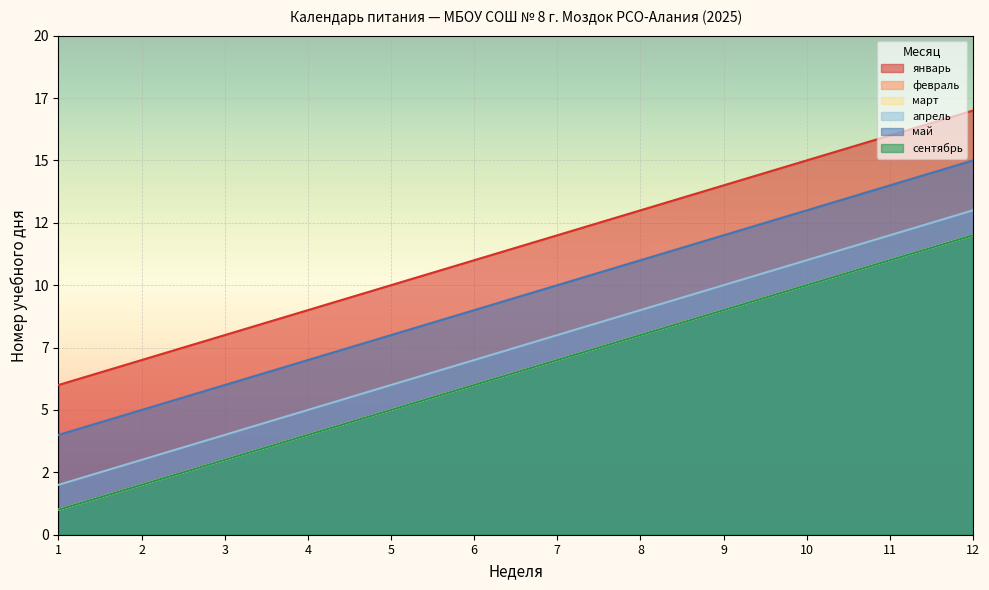

At how many categories does at least one series exceed 1?

12